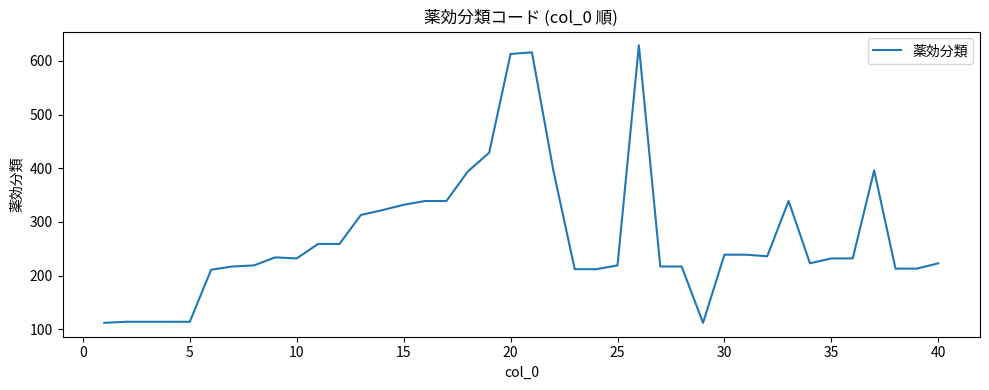

What is the minimum value shown in the chart?

112